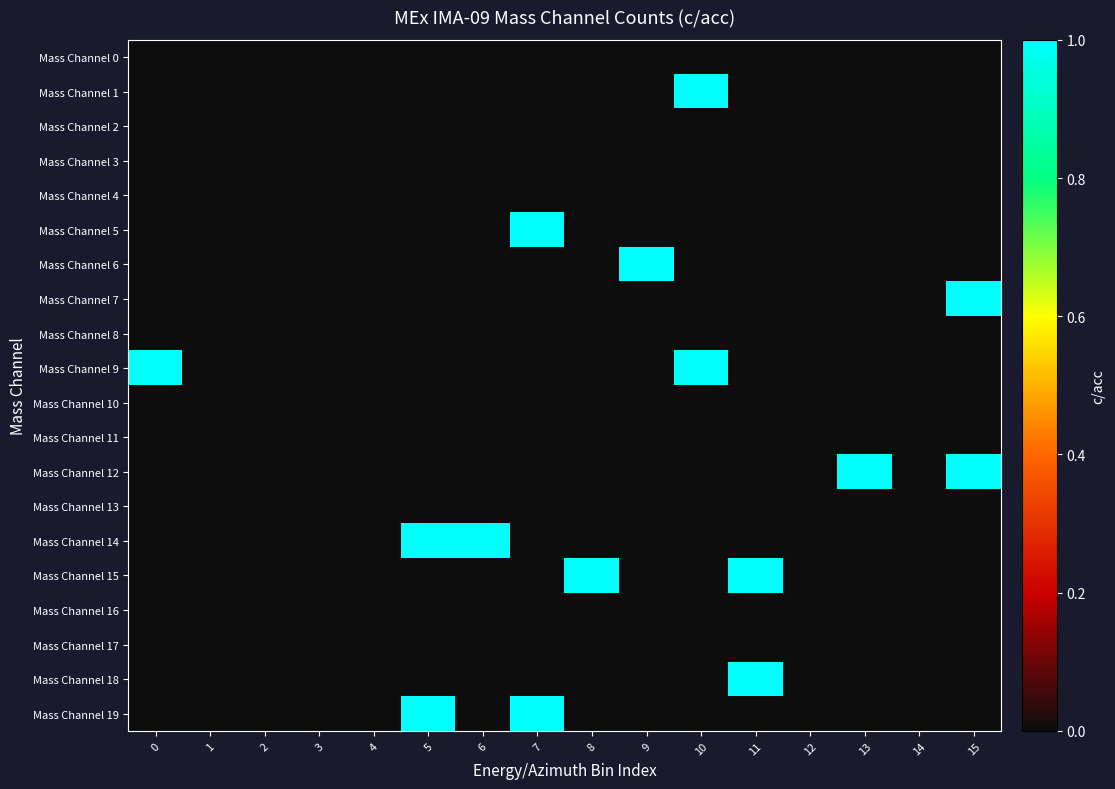

Which series has the largest range (max minus min)?

Mass Channel 1